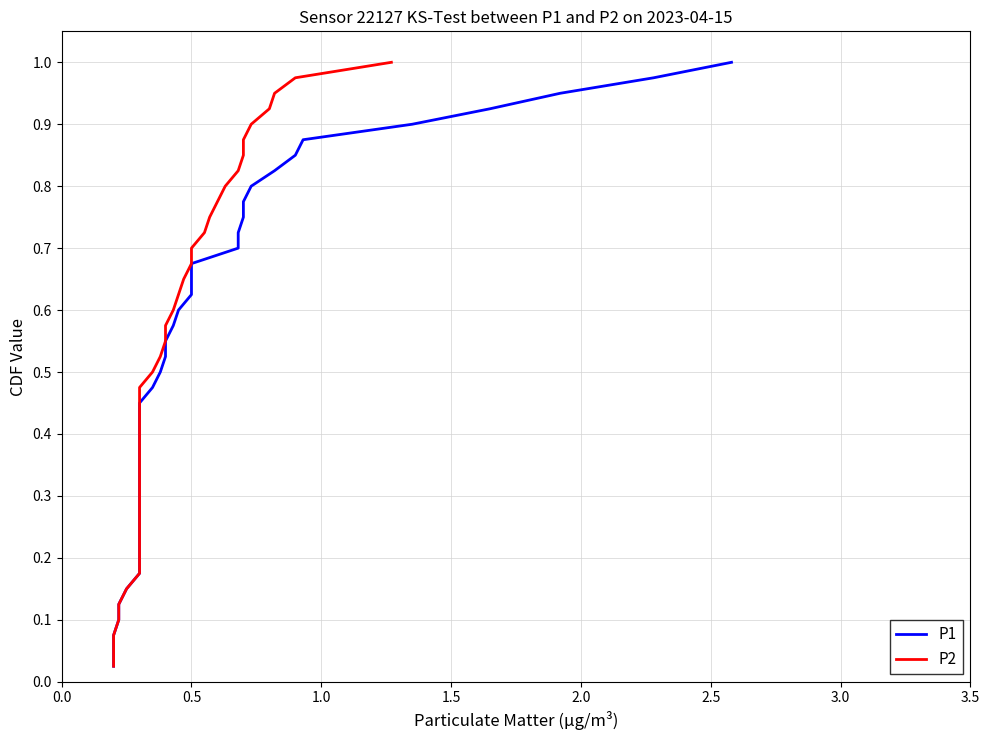

Is it true that P2 equals 1.2 at 32?

False